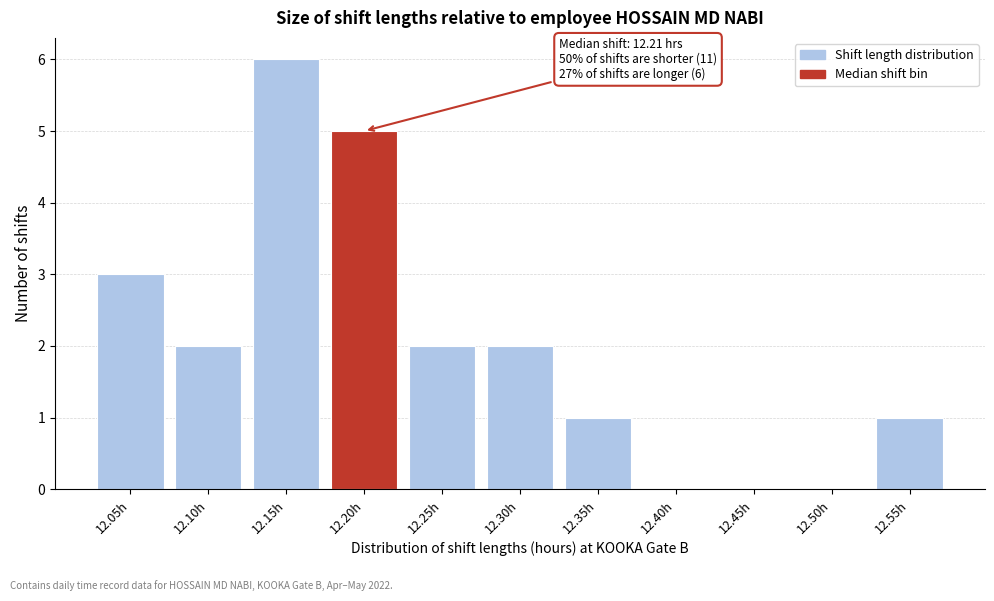

Reading left to right, extract all data points from this chart.

12.05h=3	12.10h=2	12.15h=6	12.20h=5	12.25h=2	12.30h=2	12.35h=1	12.40h=0	12.45h=0	12.50h=0	12.55h=1